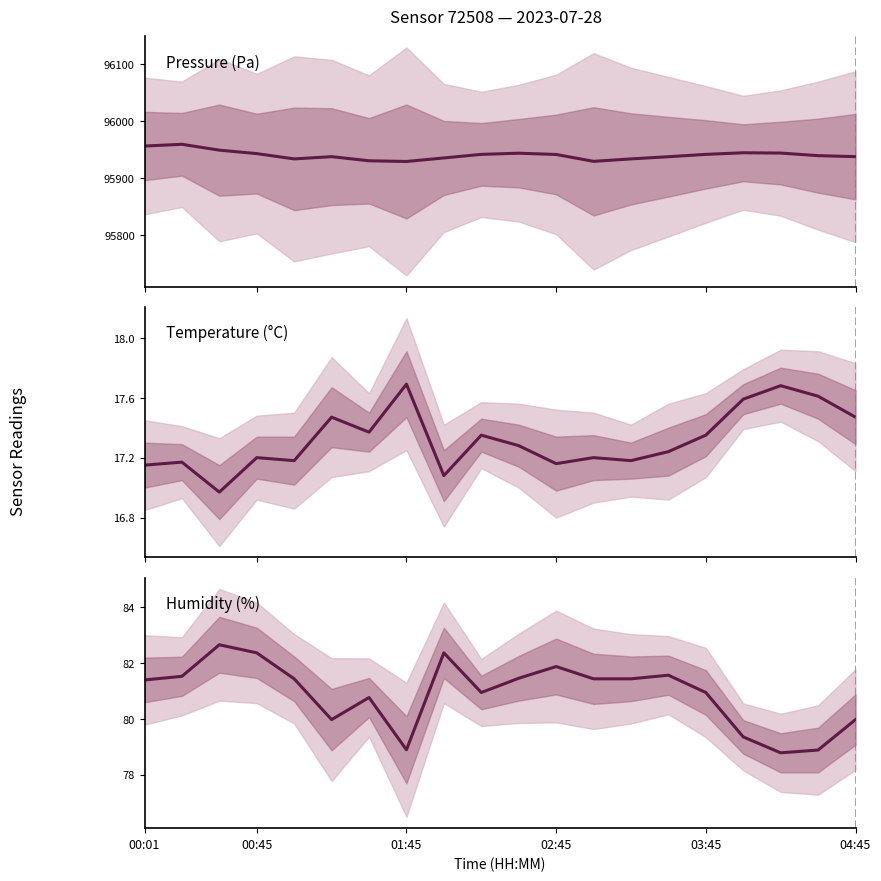

True or false: Pressure (Pa) and Temperature (°C) cross at least once.

False